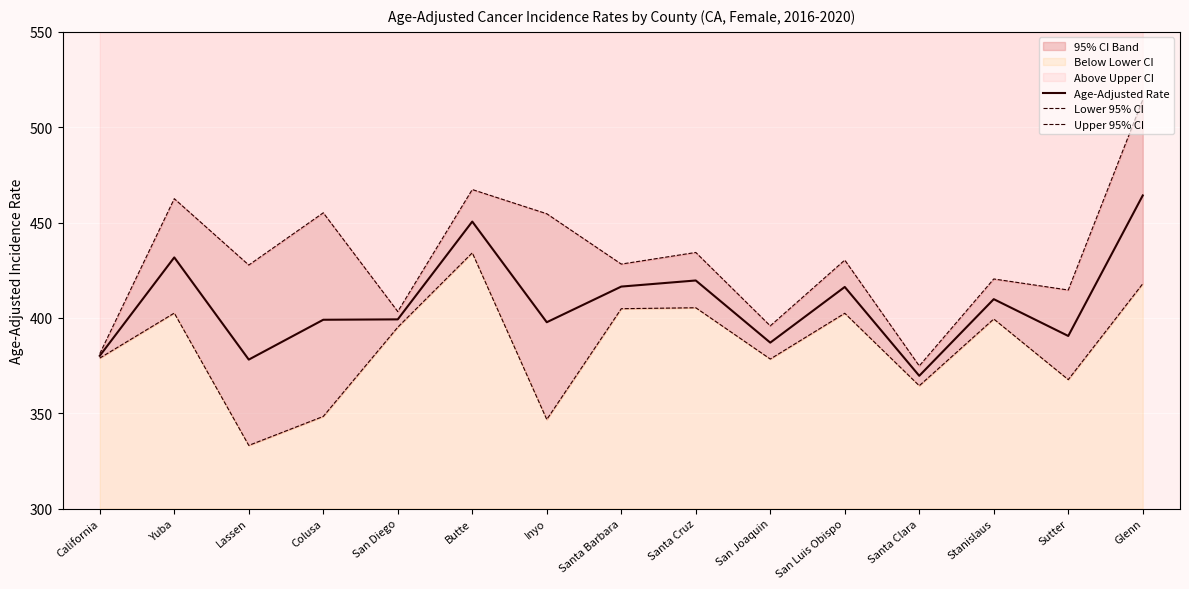

What is the minimum value for Upper 95% CI?

374.8